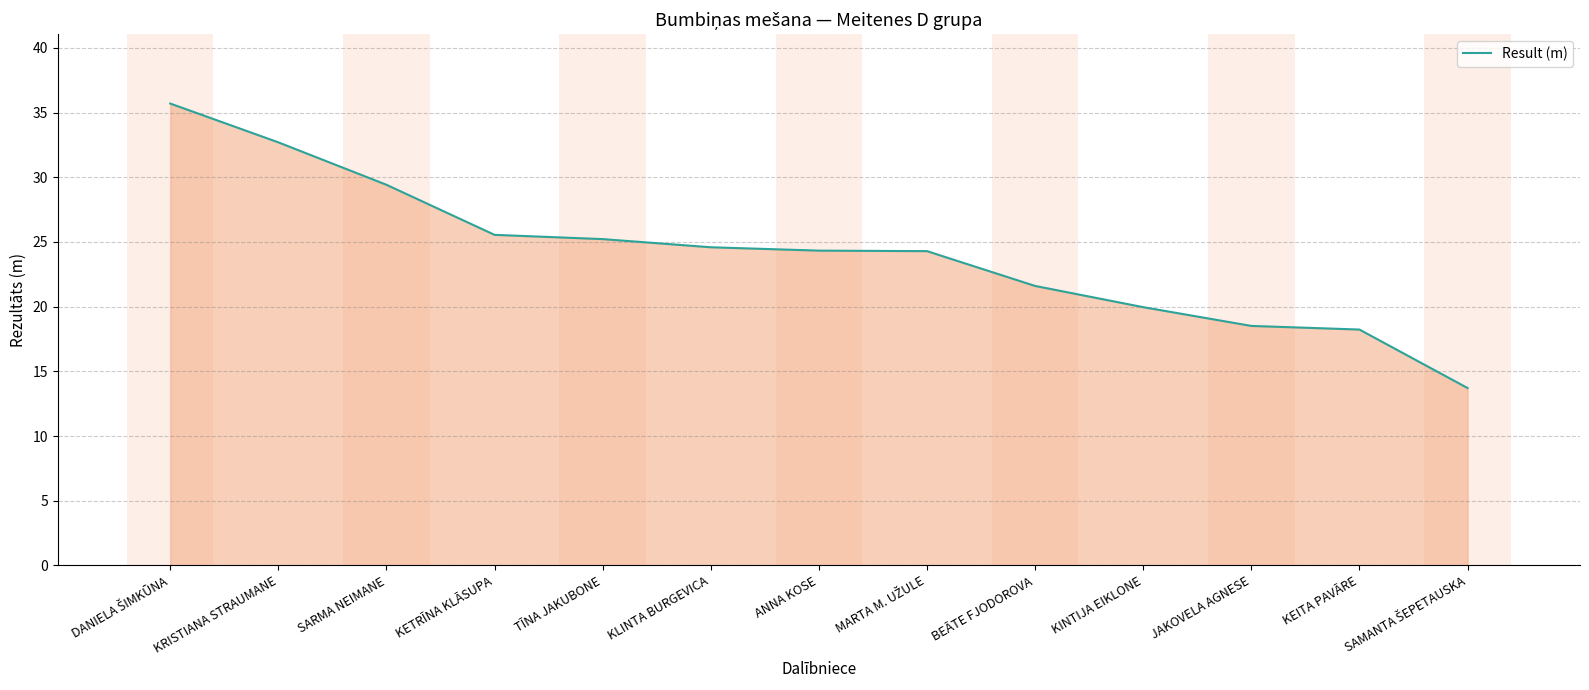

The value at KEITA PAVĀRE is 18.2. True or false?

True